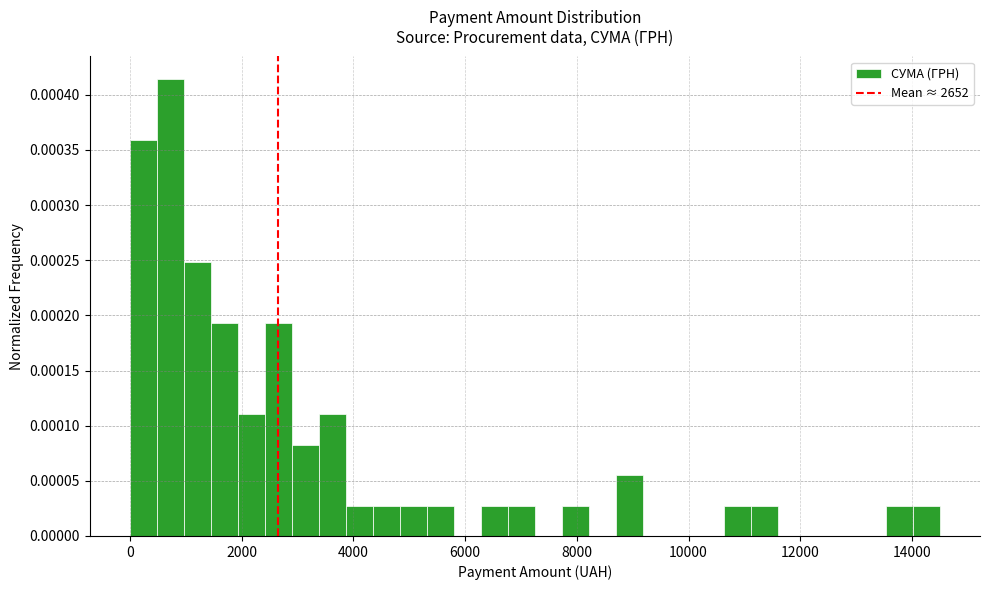

Around what value on the x-axis is the tallest bar? Give the approximate position of its centre, as read against the axis.

800